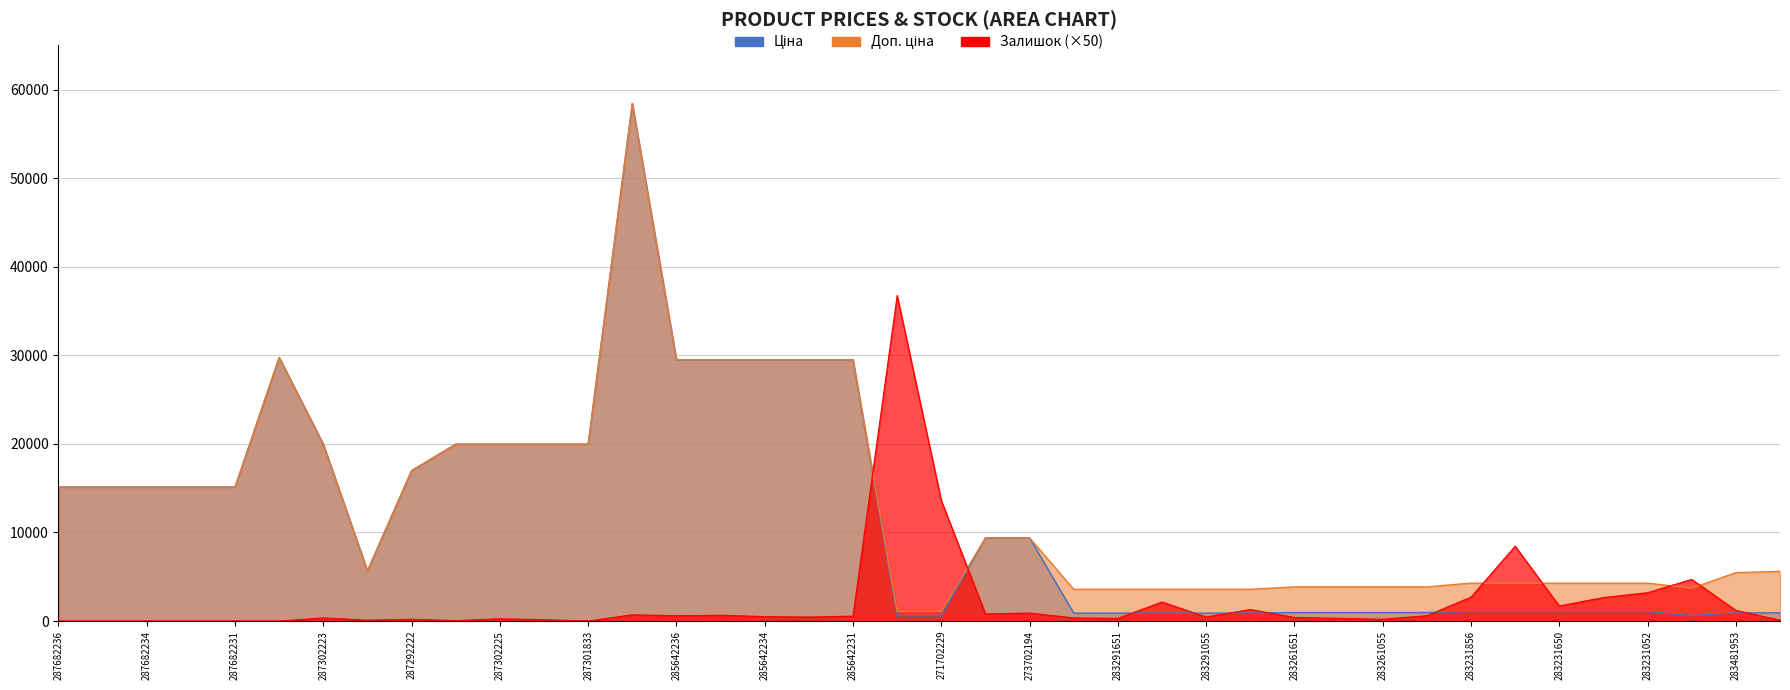

The Ціна series shows 963.5 at 283261651. True or false?

True